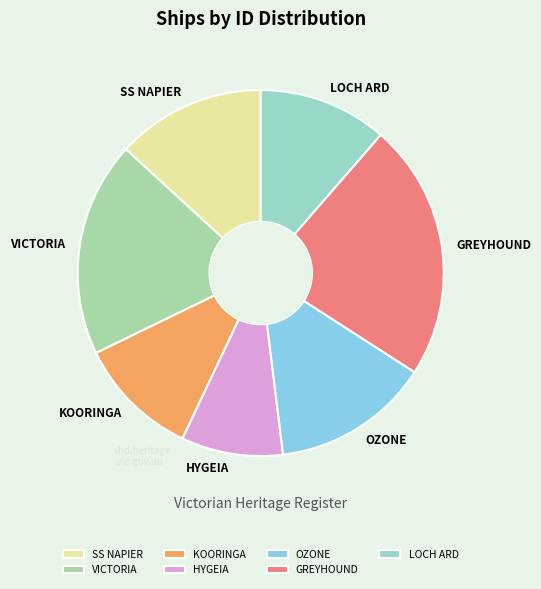

How many slices are in this pie chart?

7